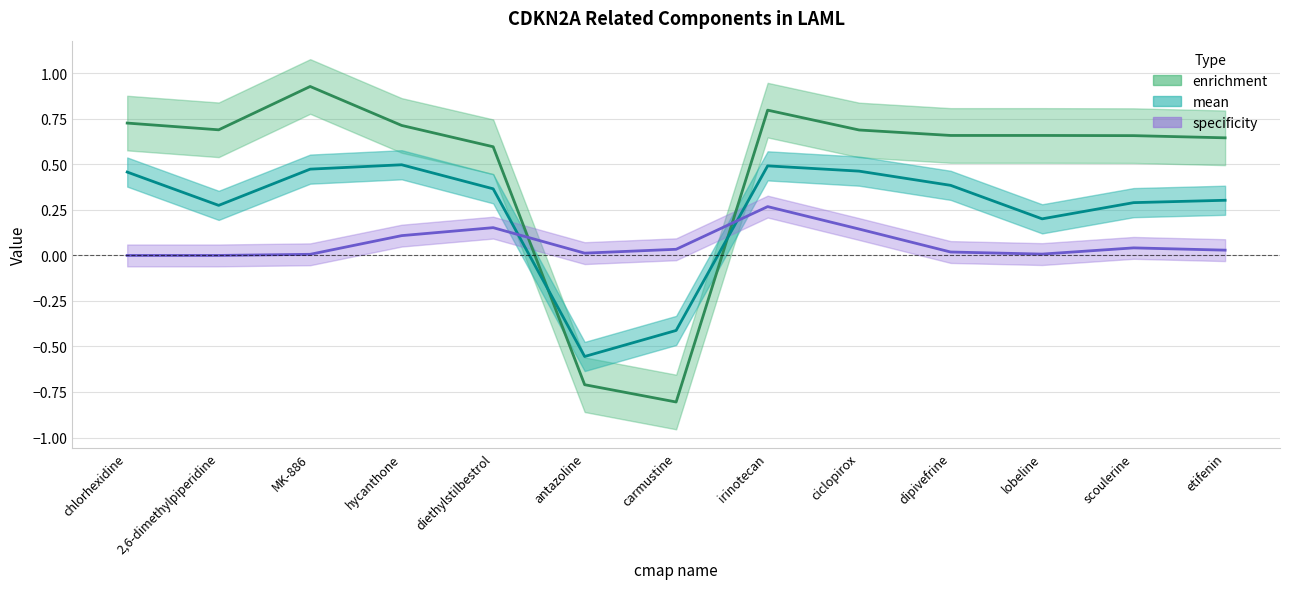

Reading left to right, extract all data points from this chart.

enrichment: chlorhexidine=0.7	2,6-dimethylpiperidine=0.7	MK-886=0.9	hycanthone=0.7	diethylstilbestrol=0.6	antazoline=-0.7	carmustine=-0.8	irinotecan=0.8	ciclopirox=0.7	dipivefrine=0.7	lobeline=0.7	scoulerine=0.7	etifenin=0.6
specificity: chlorhexidine=0.0	2,6-dimethylpiperidine=0.0	MK-886=0.0	hycanthone=0.1	diethylstilbestrol=0.2	antazoline=0.0	carmustine=0.0	irinotecan=0.3	ciclopirox=0.1	dipivefrine=0.0	lobeline=0.0	scoulerine=0.0	etifenin=0.0
mean: chlorhexidine=0.5	2,6-dimethylpiperidine=0.3	MK-886=0.5	hycanthone=0.5	diethylstilbestrol=0.4	antazoline=-0.6	carmustine=-0.4	irinotecan=0.5	ciclopirox=0.5	dipivefrine=0.4	lobeline=0.2	scoulerine=0.3	etifenin=0.3